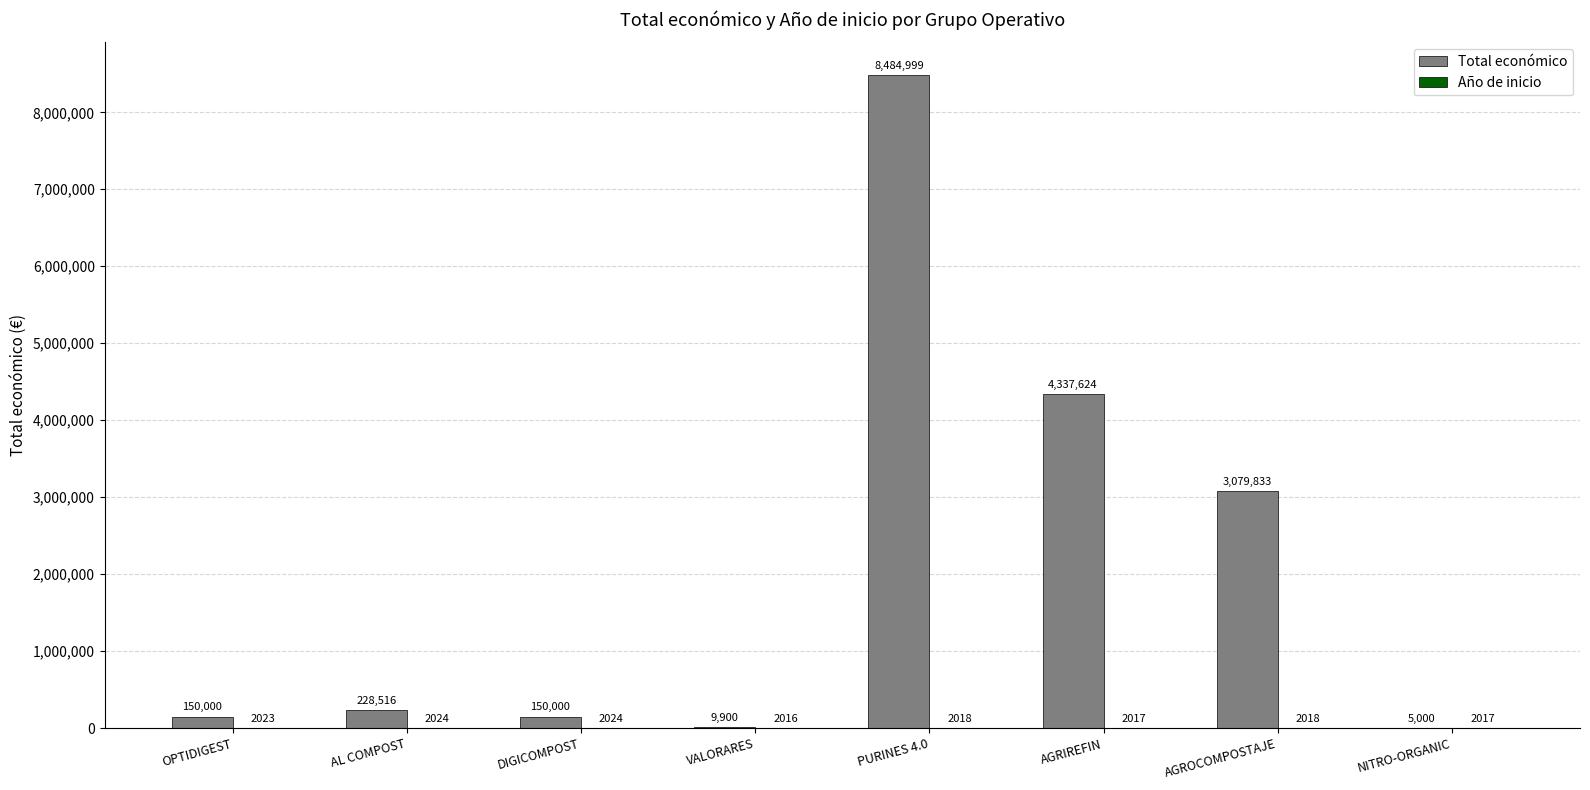

True or false: Total económico has a value of 4337624 at AGRIREFIN.

True